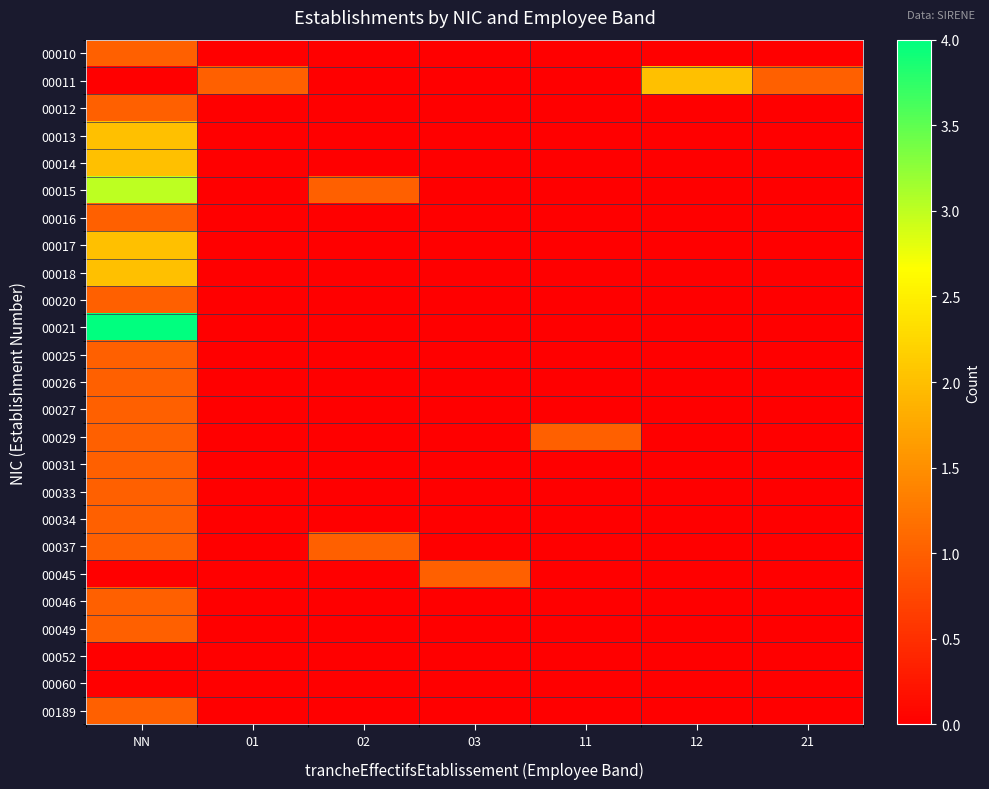

Between 02 and 11, which series saw the biggest shift?

00015